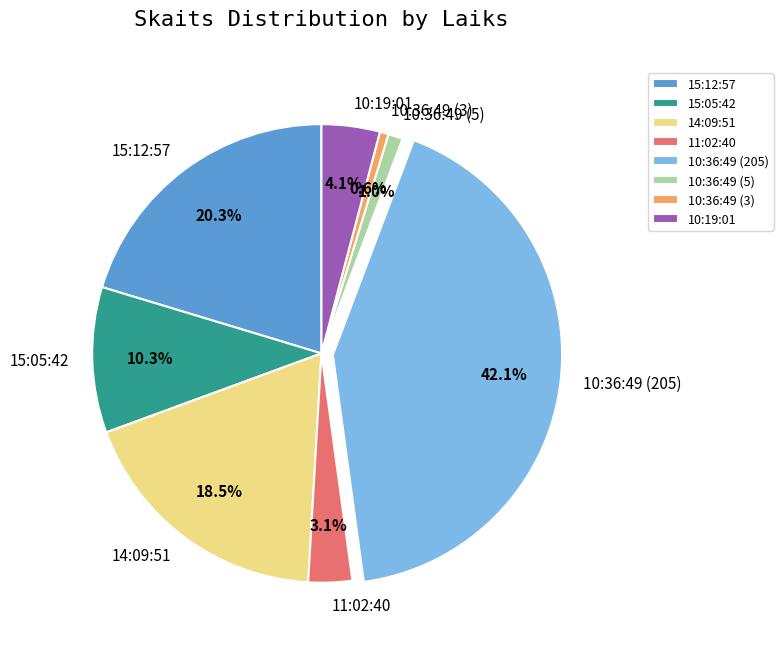

Is 15:05:42 the majority of the pie?

No